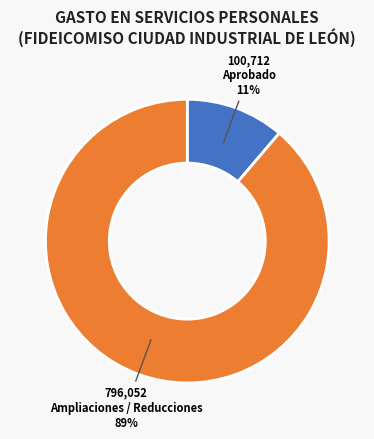

Is there a majority slice in this chart?

Yes